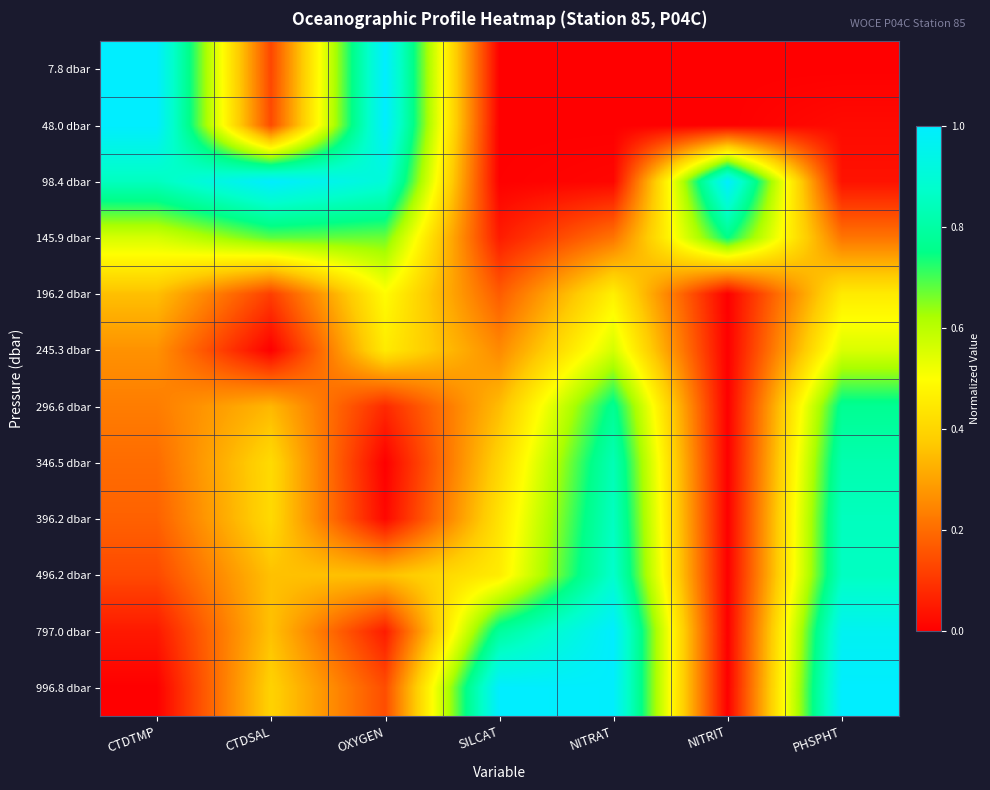

Reading left to right, list all the values displayed in this chart.

7.8 dbar: CTDTMP=1.0	CTDSAL=0.1	OXYGEN=1.0	SILCAT=0.0	NITRAT=0.0	NITRIT=0.0	PHSPHT=0.0
48.0 dbar: CTDTMP=1.0	CTDSAL=0.1	OXYGEN=1.0	SILCAT=0.0	NITRAT=0.0	NITRIT=0.0	PHSPHT=0.0
98.4 dbar: CTDTMP=0.9	CTDSAL=1.0	OXYGEN=0.9	SILCAT=0.0	NITRAT=0.0	NITRIT=1.0	PHSPHT=0.0
145.9 dbar: CTDTMP=0.6	CTDSAL=0.7	OXYGEN=0.7	SILCAT=0.1	NITRAT=0.2	NITRIT=0.8	PHSPHT=0.2
196.2 dbar: CTDTMP=0.4	CTDSAL=0.1	OXYGEN=0.5	SILCAT=0.2	NITRAT=0.5	NITRIT=0.0	PHSPHT=0.5
245.3 dbar: CTDTMP=0.3	CTDSAL=0.0	OXYGEN=0.5	SILCAT=0.3	NITRAT=0.6	NITRIT=0.0	PHSPHT=0.6
296.6 dbar: CTDTMP=0.2	CTDSAL=0.3	OXYGEN=0.1	SILCAT=0.3	NITRAT=0.8	NITRIT=0.0	PHSPHT=0.8
346.5 dbar: CTDTMP=0.2	CTDSAL=0.4	OXYGEN=0.0	SILCAT=0.4	NITRAT=0.8	NITRIT=0.0	PHSPHT=0.8
396.2 dbar: CTDTMP=0.2	CTDSAL=0.4	OXYGEN=0.0	SILCAT=0.4	NITRAT=0.9	NITRIT=0.0	PHSPHT=0.8
496.2 dbar: CTDTMP=0.1	CTDSAL=0.4	OXYGEN=0.4	SILCAT=0.5	NITRAT=0.9	NITRIT=0.0	PHSPHT=0.9
797.0 dbar: CTDTMP=0.0	CTDSAL=0.4	OXYGEN=0.1	SILCAT=0.8	NITRAT=1.0	NITRIT=0.0	PHSPHT=1.0
996.8 dbar: CTDTMP=0.0	CTDSAL=0.4	OXYGEN=0.1	SILCAT=1.0	NITRAT=1.0	NITRIT=0.0	PHSPHT=1.0